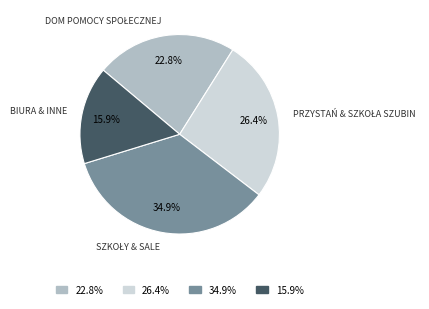

Is there any slice that represents more than half of the pie?

No